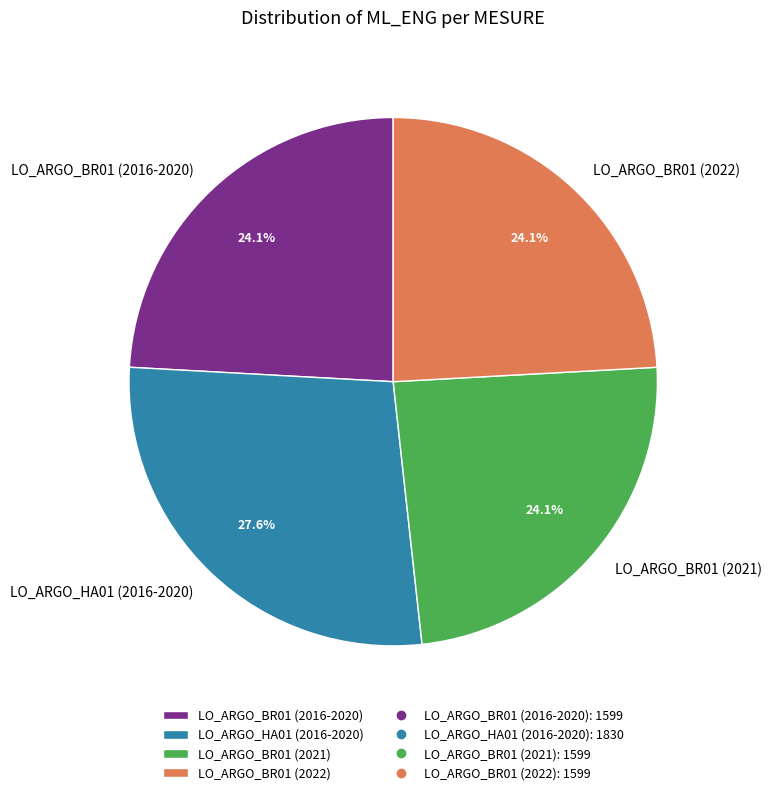

Is there any slice that represents more than half of the pie?

No